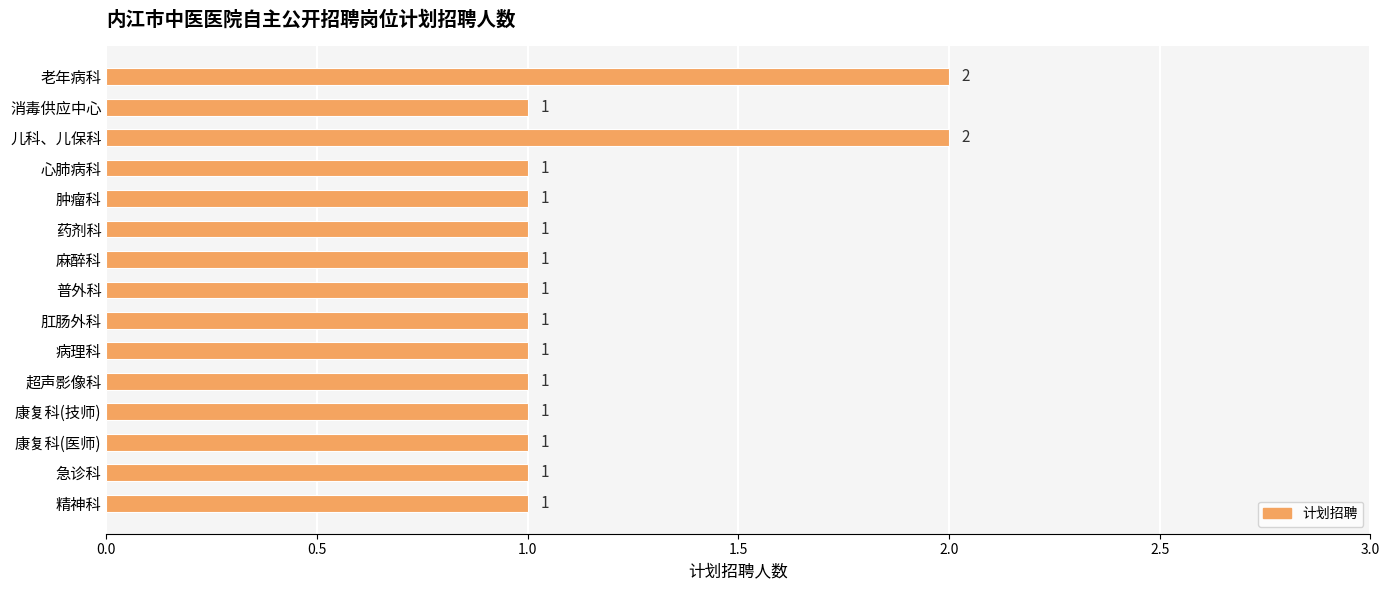

Which has a higher value, 儿科、儿保科 or 急诊科?

儿科、儿保科